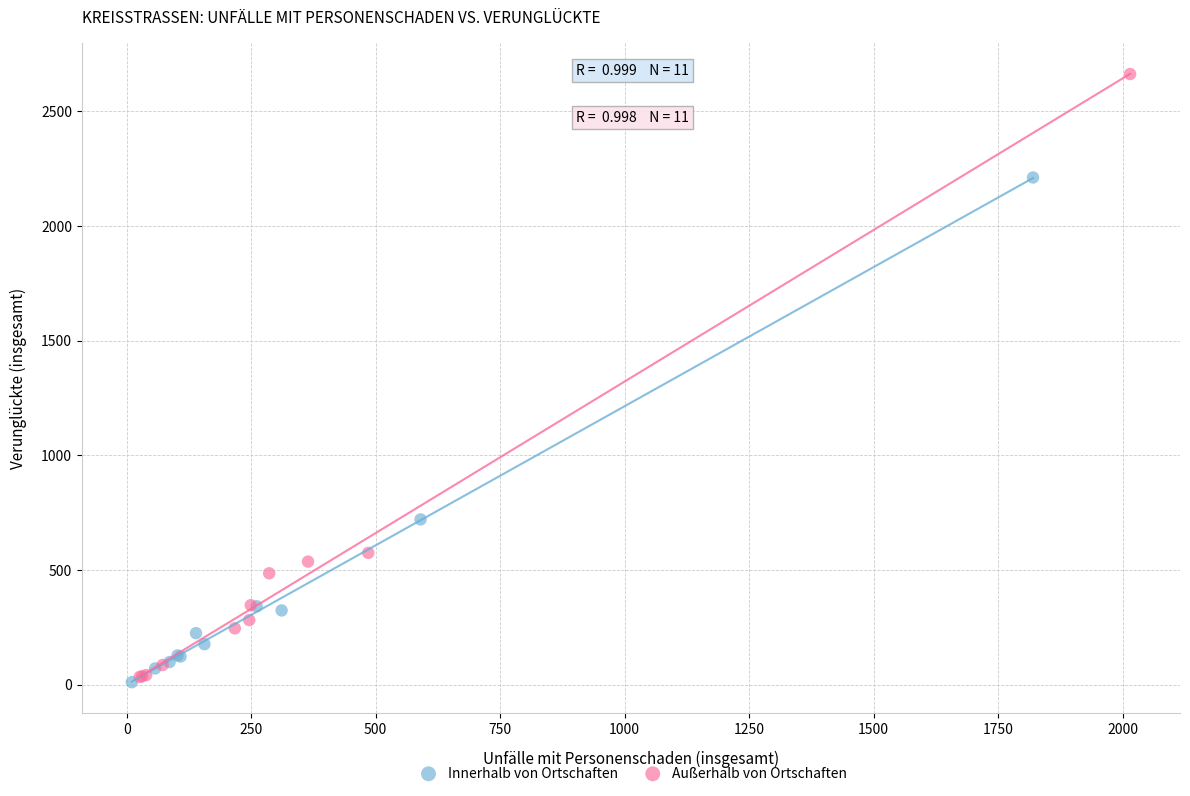

Which series contains the highest Y value?

Außerhalb von Ortschaften